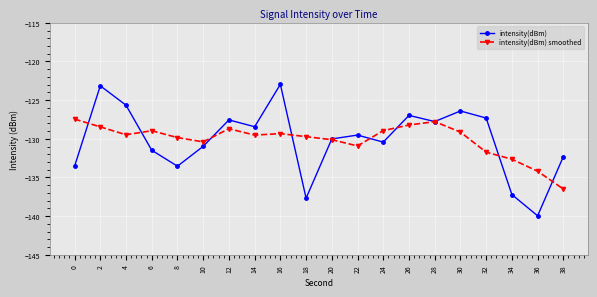

Which series has the largest range (max minus min)?

intensity(dBm)